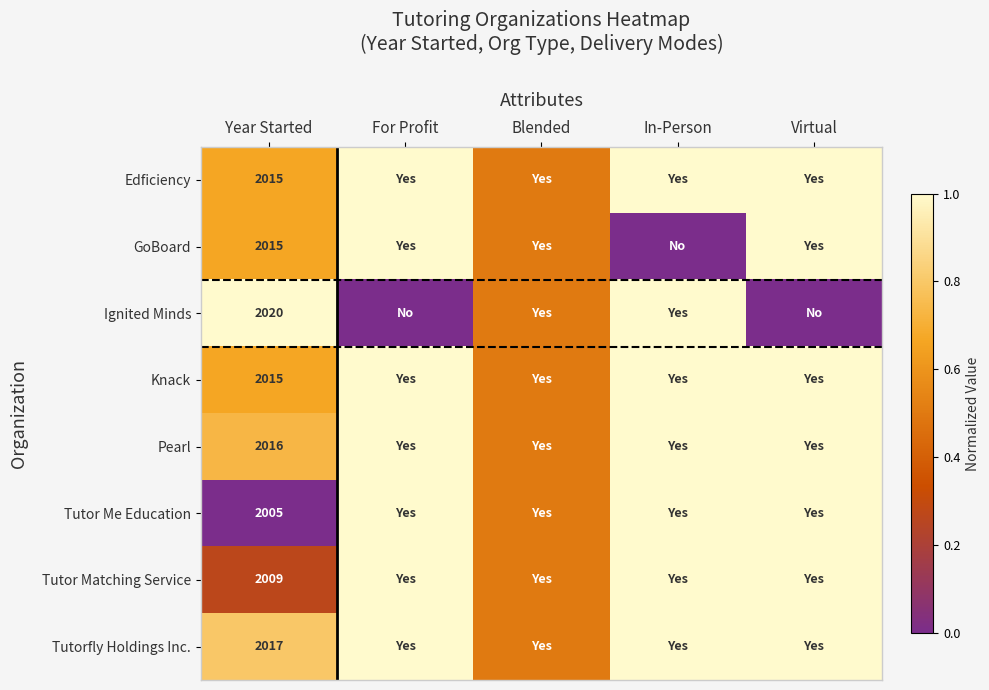

The value of Tutorfly Holdings Inc. at Year Started is 2017.0. True or false?

True